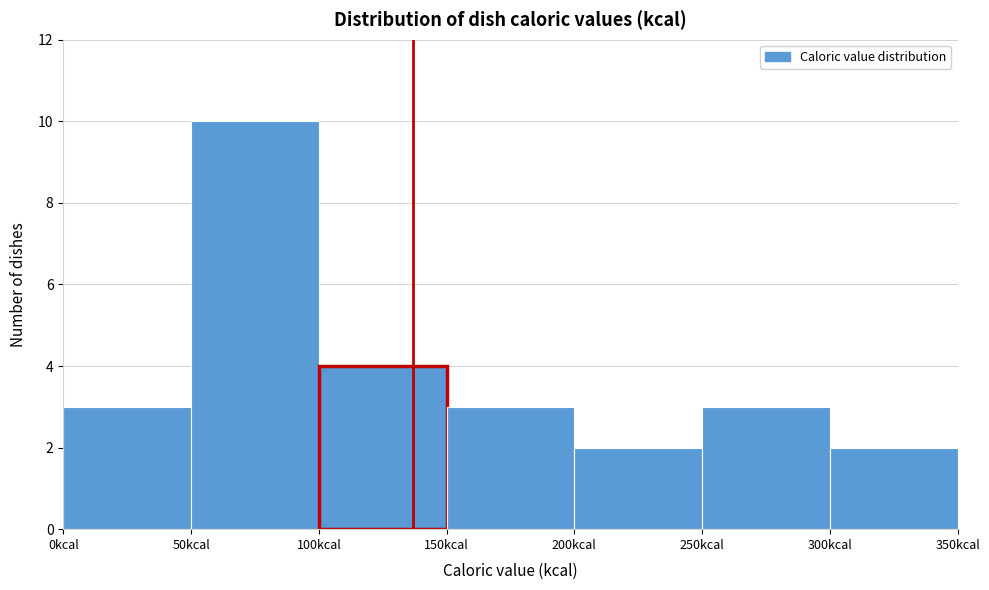

Which range on the x-axis has the tallest bar?

50 to 100